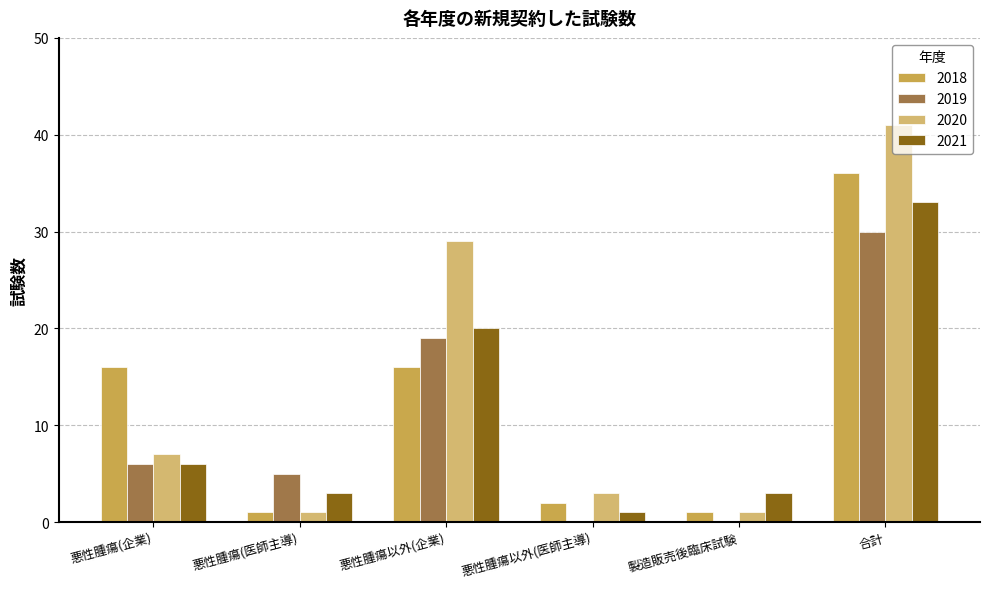

What is the difference between the 2019 values at 悪性腫瘍(企業) and 合計?

24